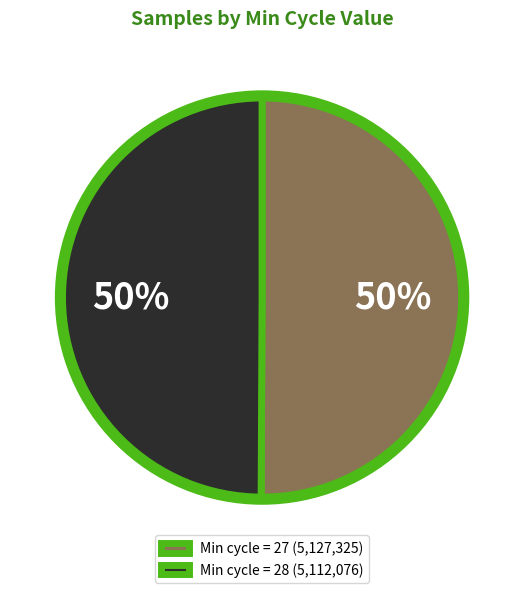

Combined, do Min cycle = 28 (5,112,076) and Min cycle = 27 (5,127,325) account for over 50%?

Yes